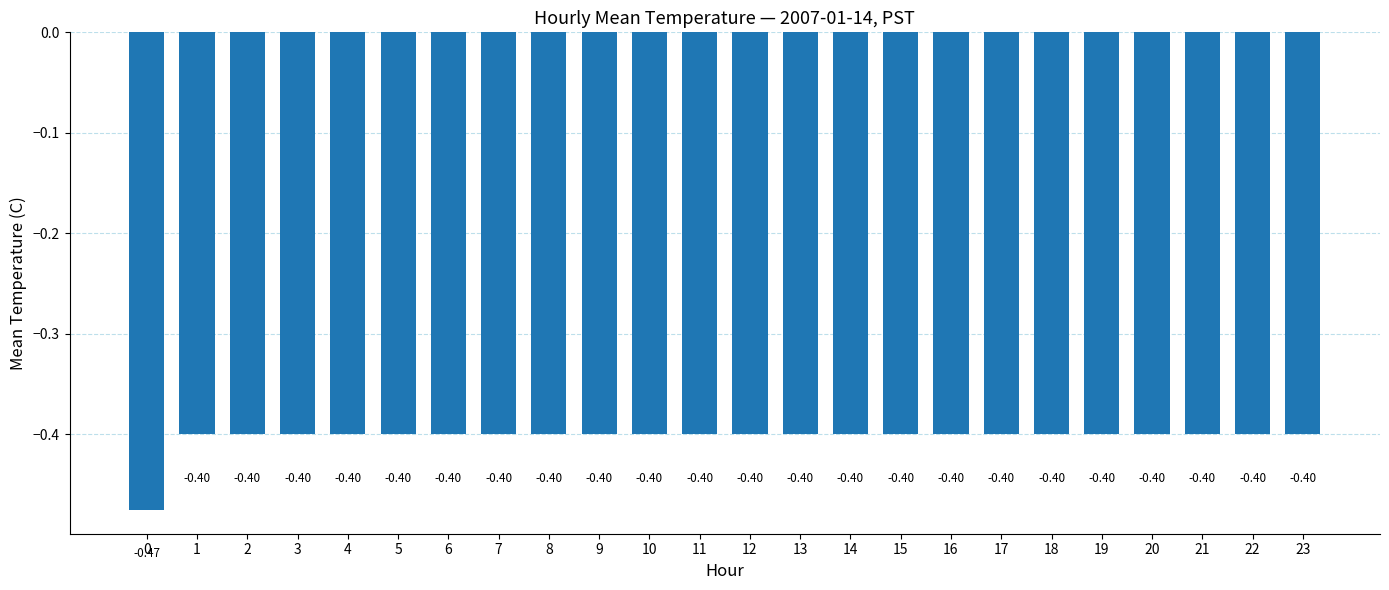

What is the sum of all values?

-9.7